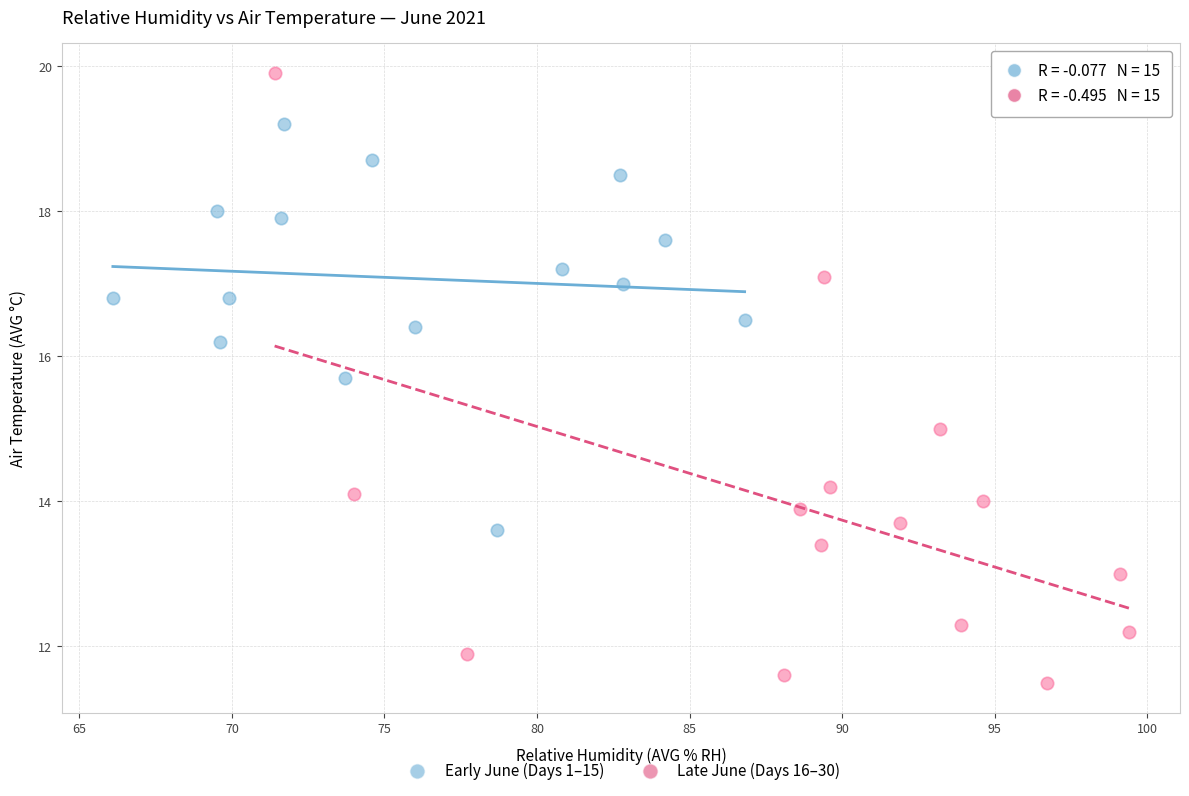

Which series reaches the minimum Y coordinate?

Late June (Days 16–30)